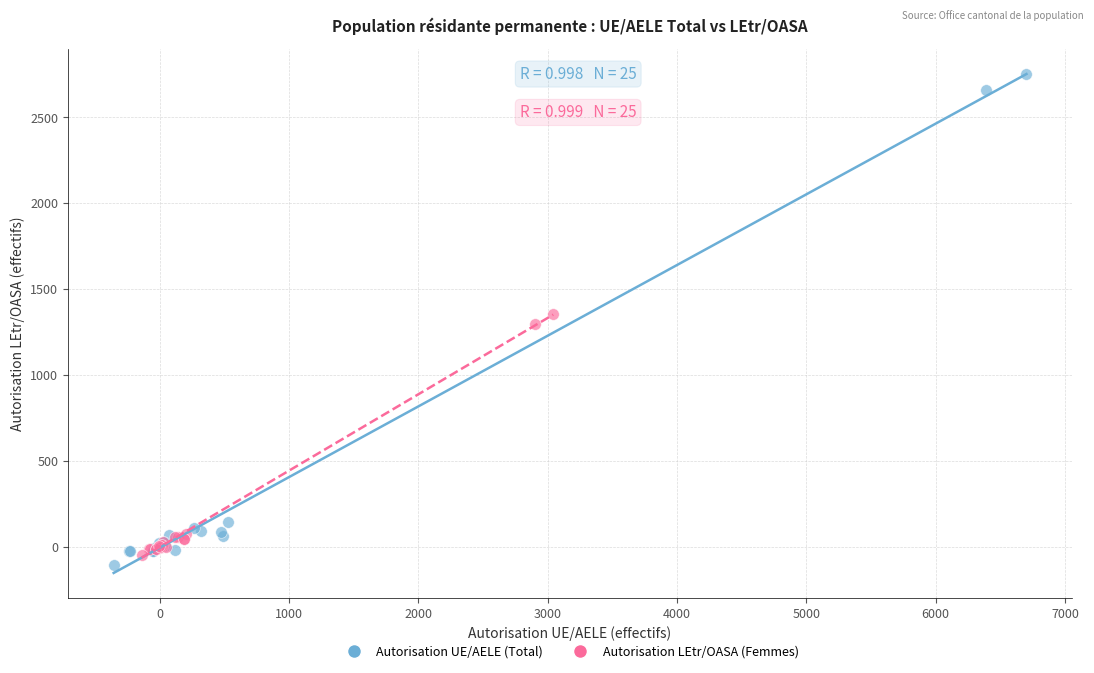

What are all the series names shown in the legend?

Autorisation UE/AELE (Total), Autorisation LEtr/OASA (Femmes)